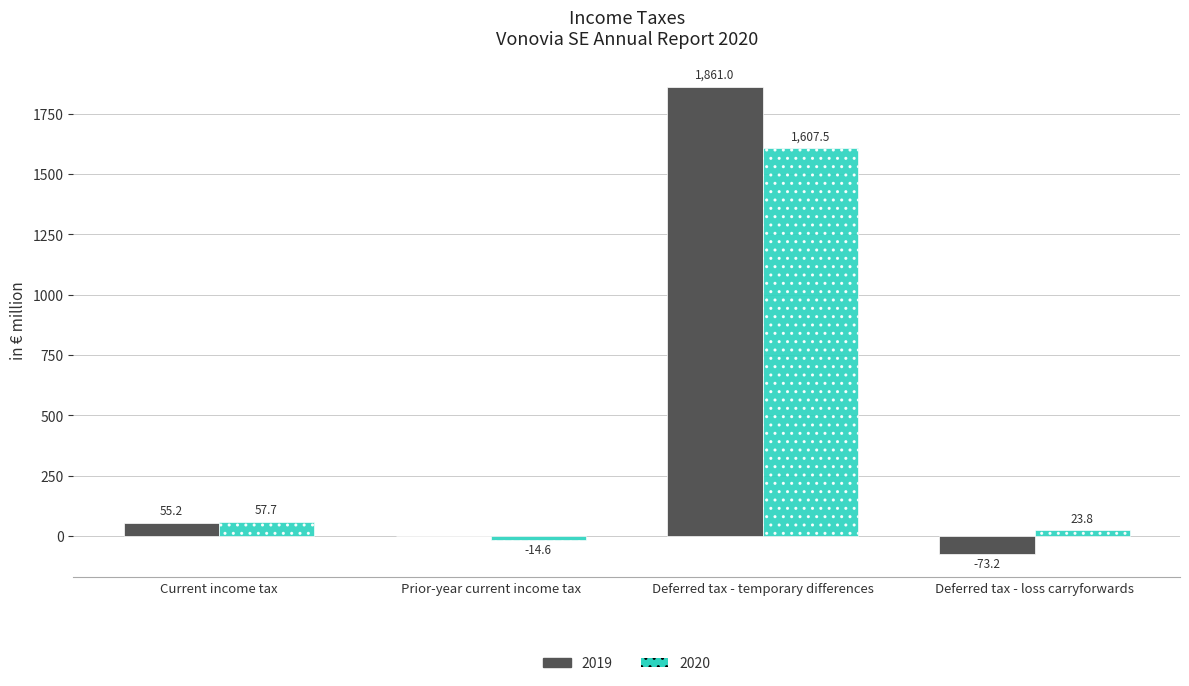

Which series has the largest total across all categories?

2019